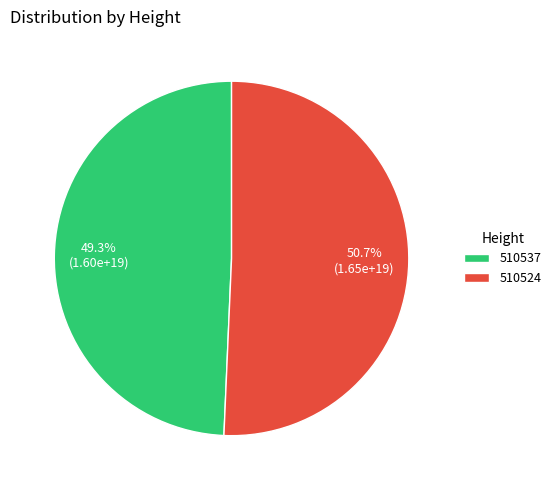

Combined, what portion of the pie is 510524 and 510537?

100.0%